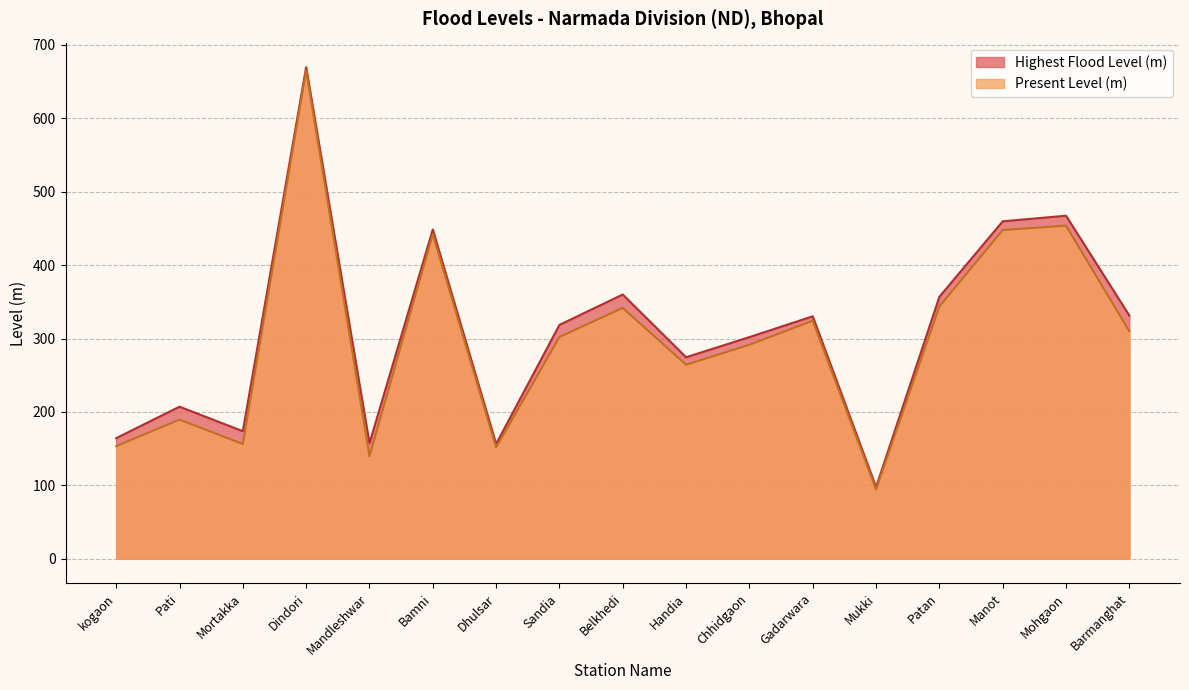

What is the label of the 17th point from the left?

Barmanghat